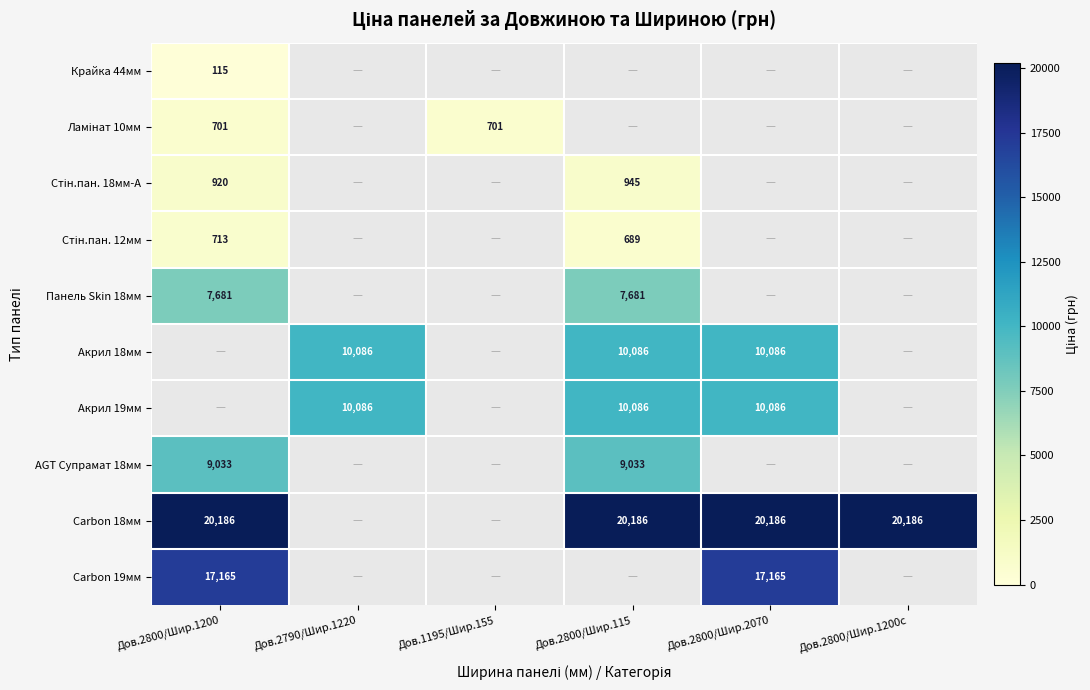

The value of Панель Skin 18мм at Дов.2800/Шир.115 is 7681. True or false?

True